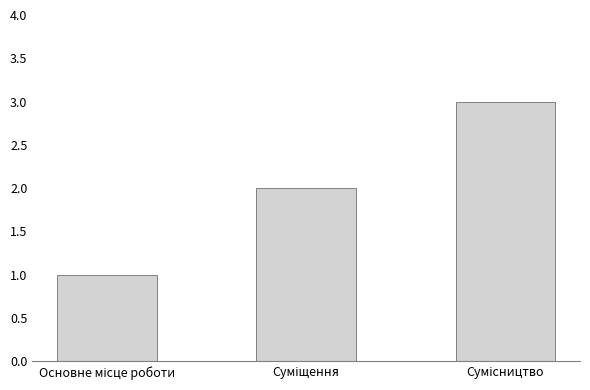

What is the sum of all values?

6